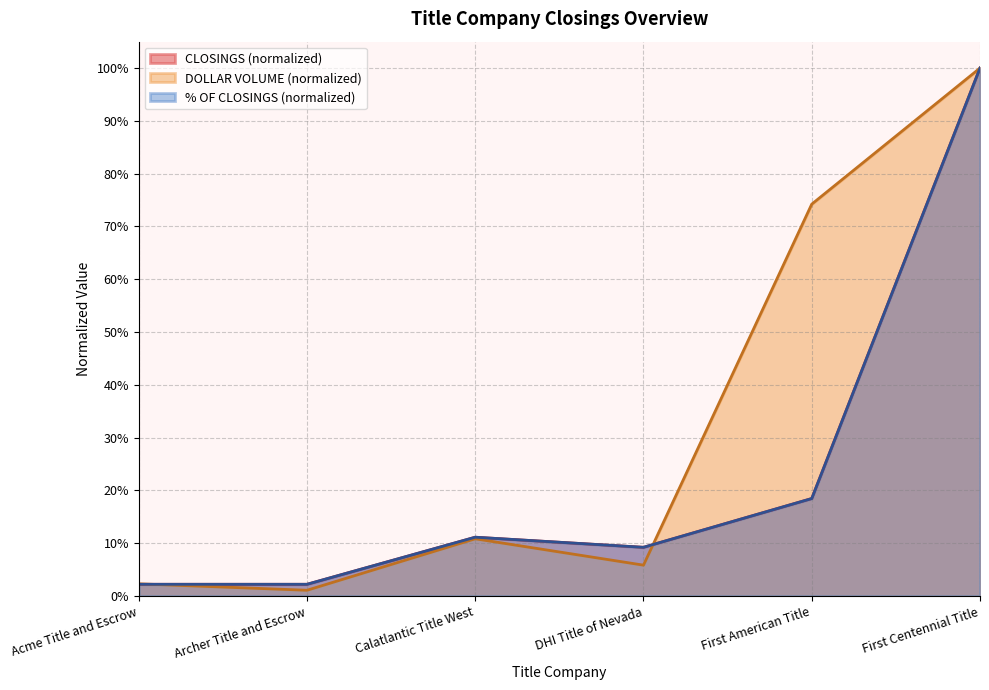

Does the chart display data point markers on the line(s)?

No